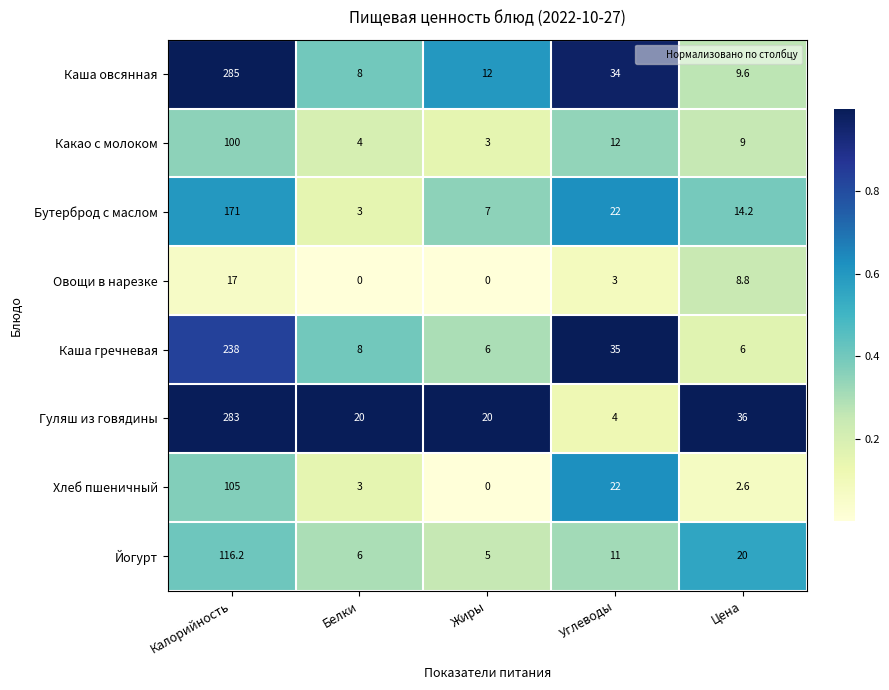

Is it true that Какао с молоком equals 5.5 at Белки?

False